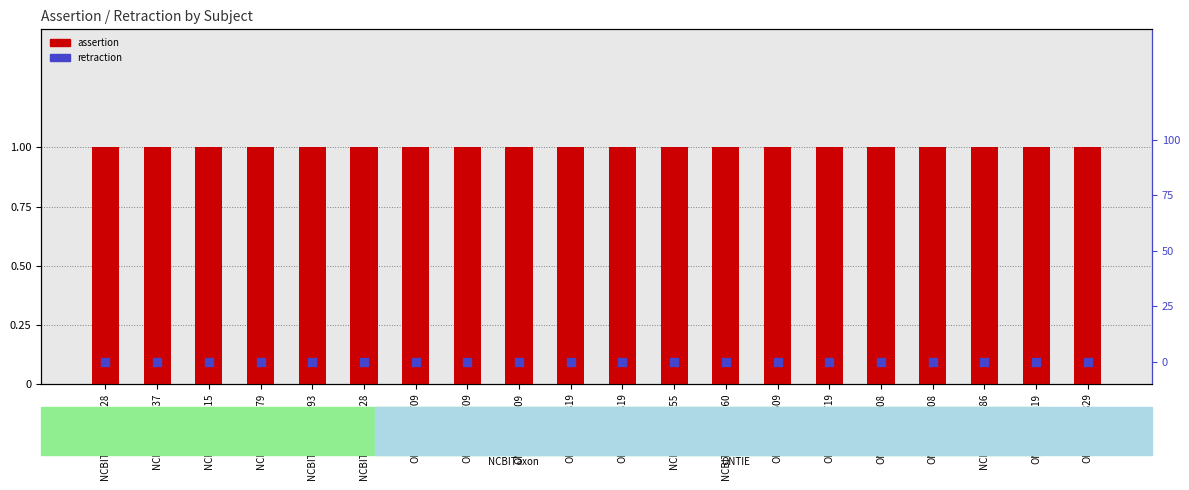

Which series has the widest spread of Y values?

assertion